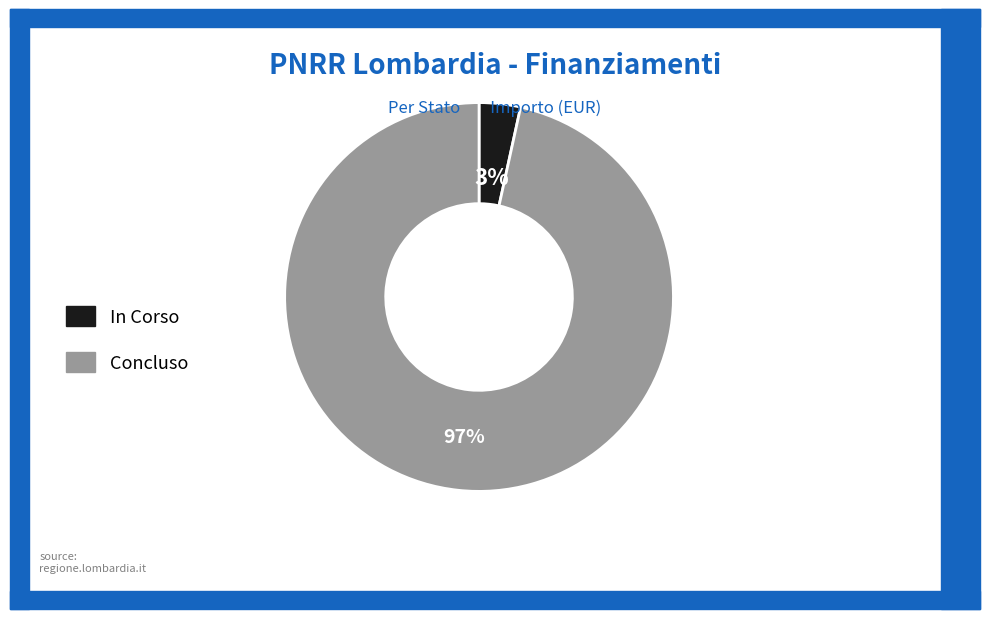

Which category accounts for the majority?

Concluso